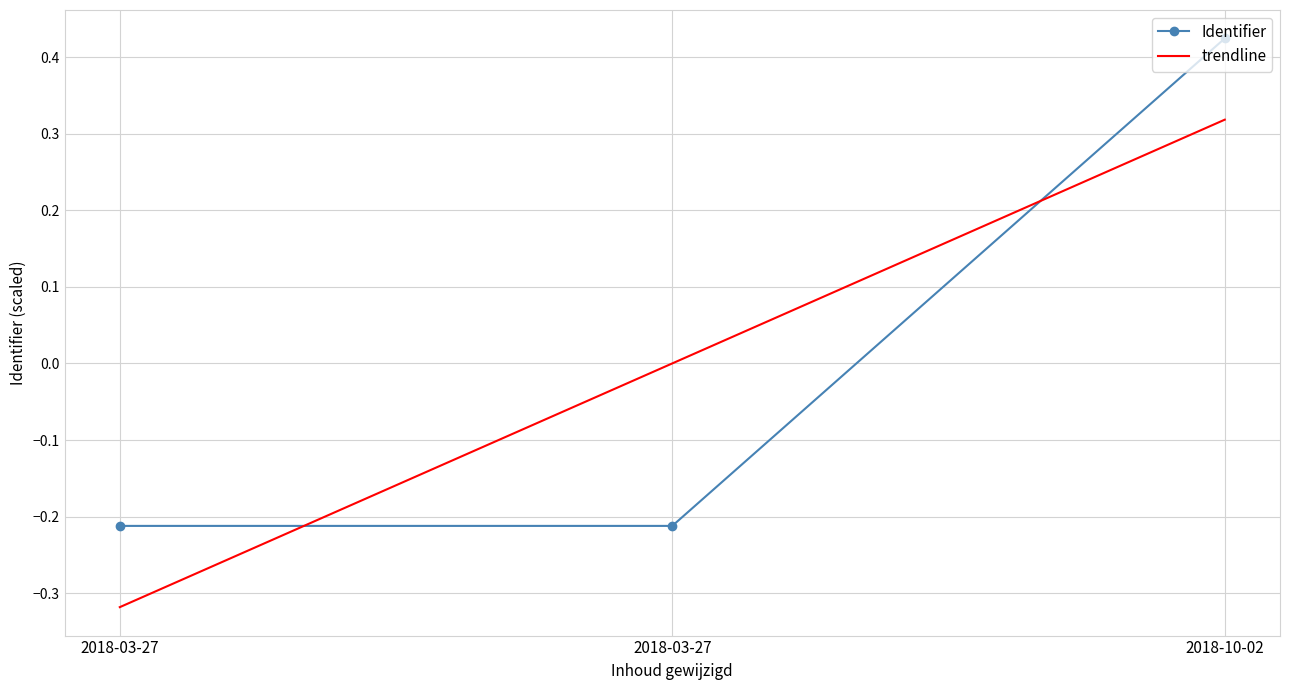

How many values in the Identifier series exceed 0?

1